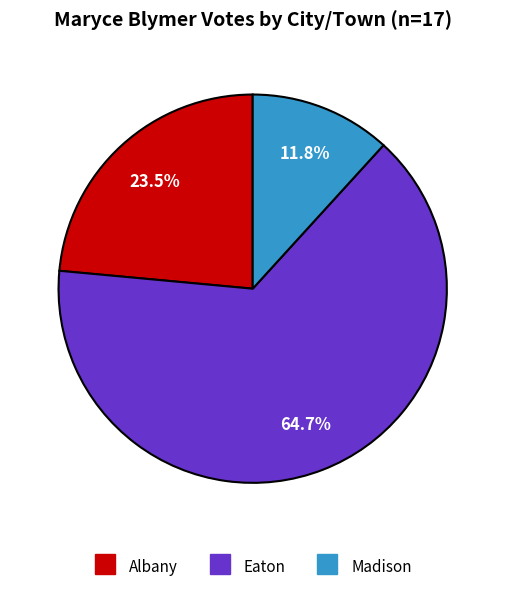

How many segments does this pie chart have?

3